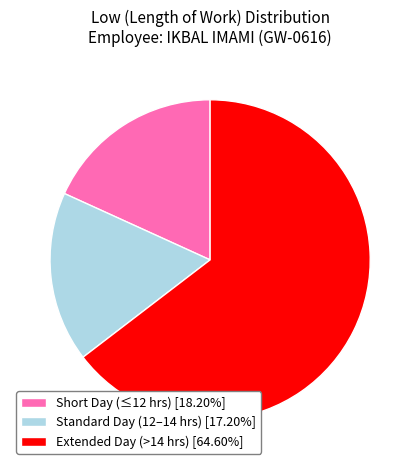

Is the sum of Short Day (≤12 hrs) [18.20%] and Extended Day (>14 hrs) [64.60%] greater than half?

Yes